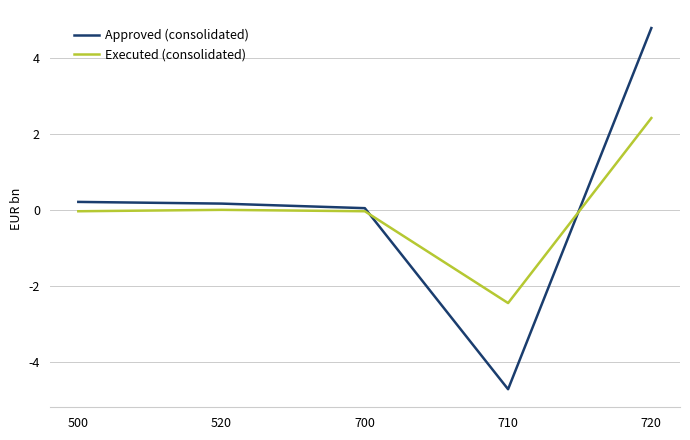

What is the total value across all series at 520?

0.2